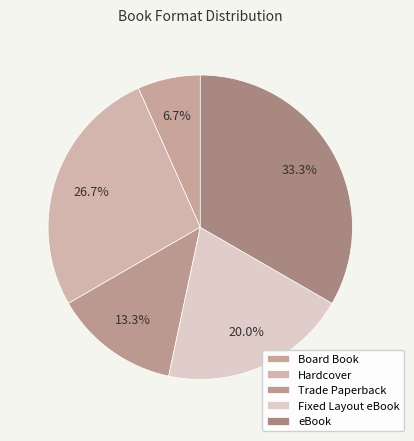

To the nearest percent, what is the difference between the largest and smallest slice percentages?

27%